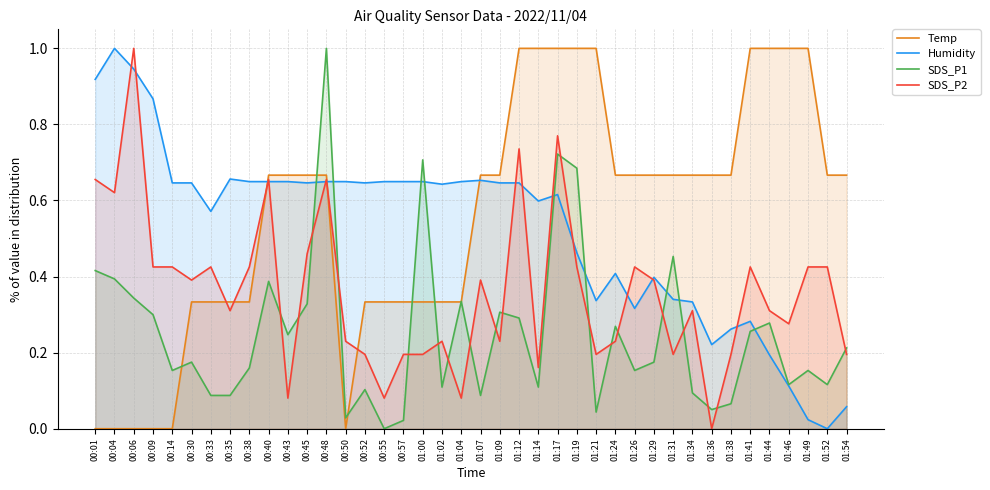

Which series ends up on top after the final intersection of SDS_P2 and Temp?

Temp